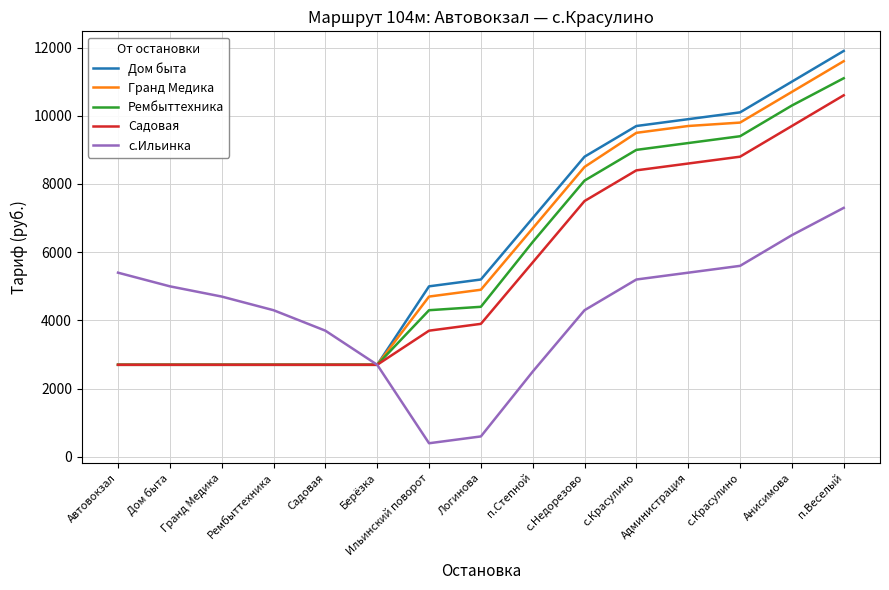

True or false: Рембыттехника has a value of 2700 at Гранд Медика.

True